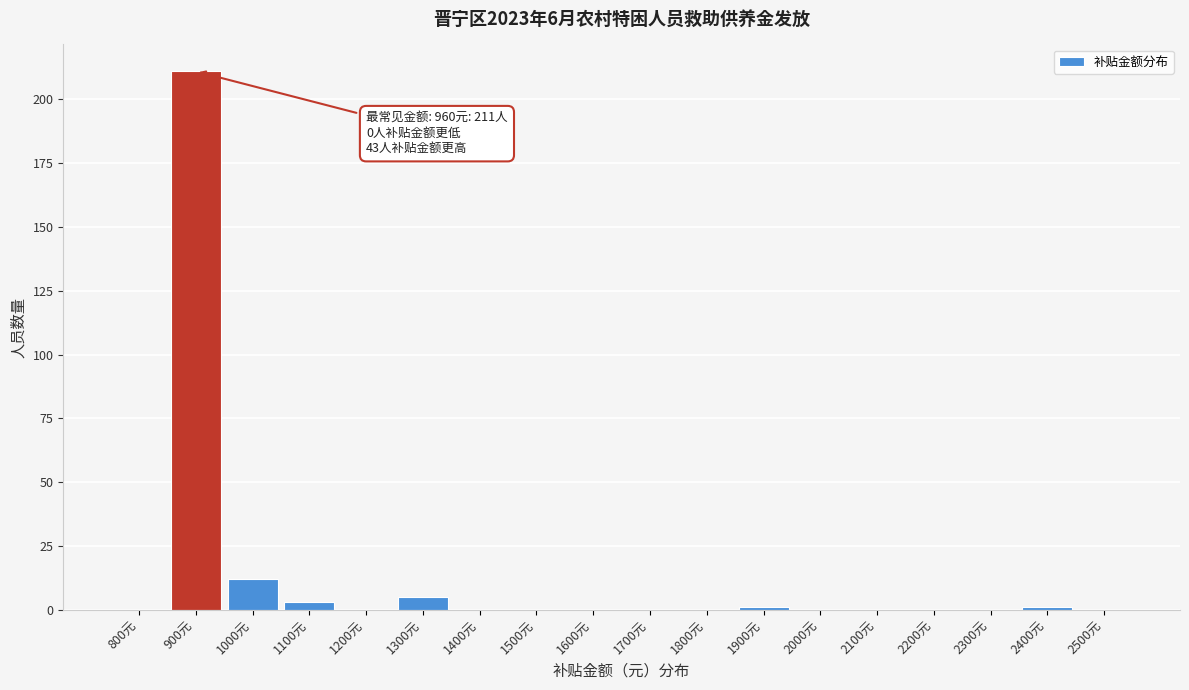

Reading left to right, extract all data points from this chart.

800元=0	900元=211	1000元=12	1100元=3	1200元=0	1300元=5	1400元=0	1500元=0	1600元=0	1700元=0	1800元=0	1900元=1	2000元=0	2100元=0	2200元=0	2300元=0	2400元=1	2500元=0